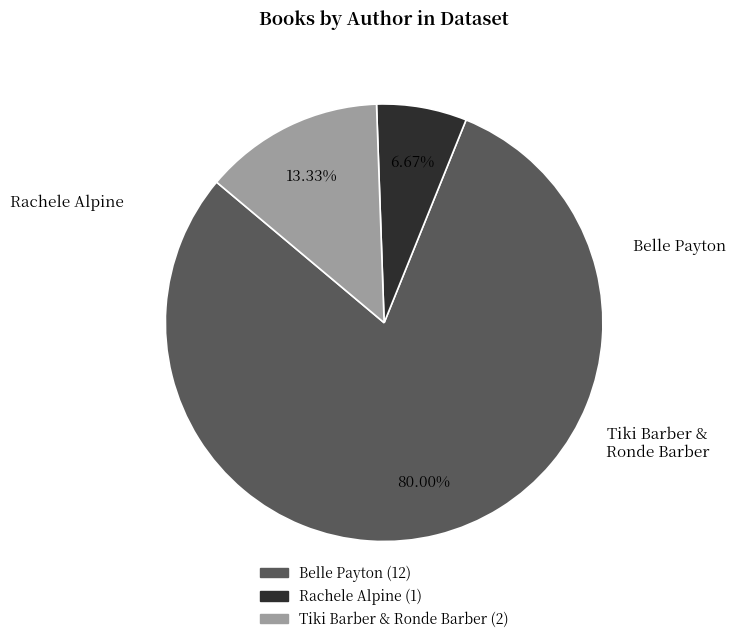

What is the ratio of the value at Belle Payton to the value at Rachele Alpine?

12.0